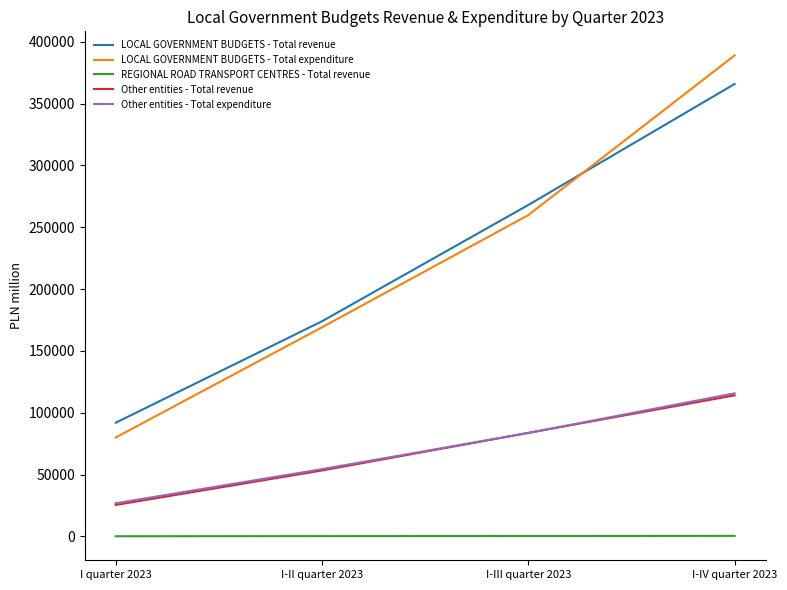

Does the chart have visible grid lines?

No